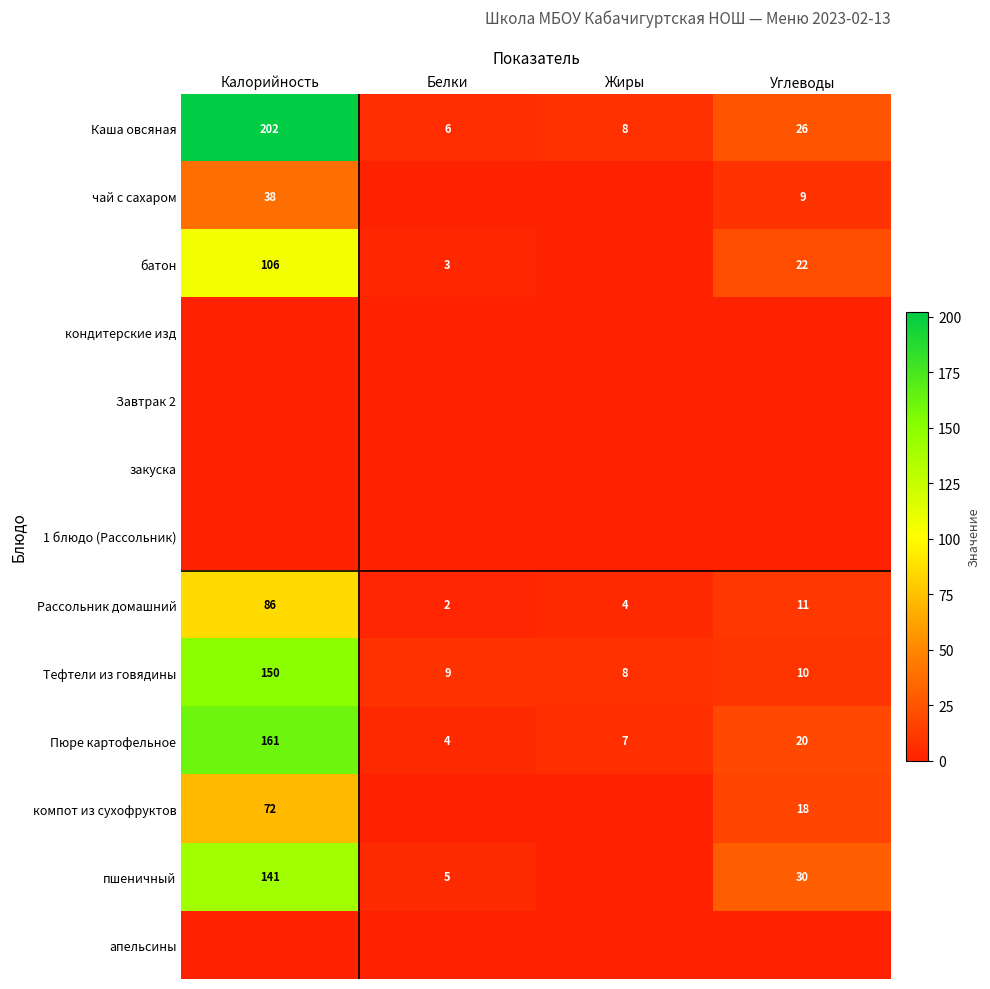

List the labels in order of Рассольник домашний value, smallest first.

Белки, Жиры, Углеводы, Калорийность